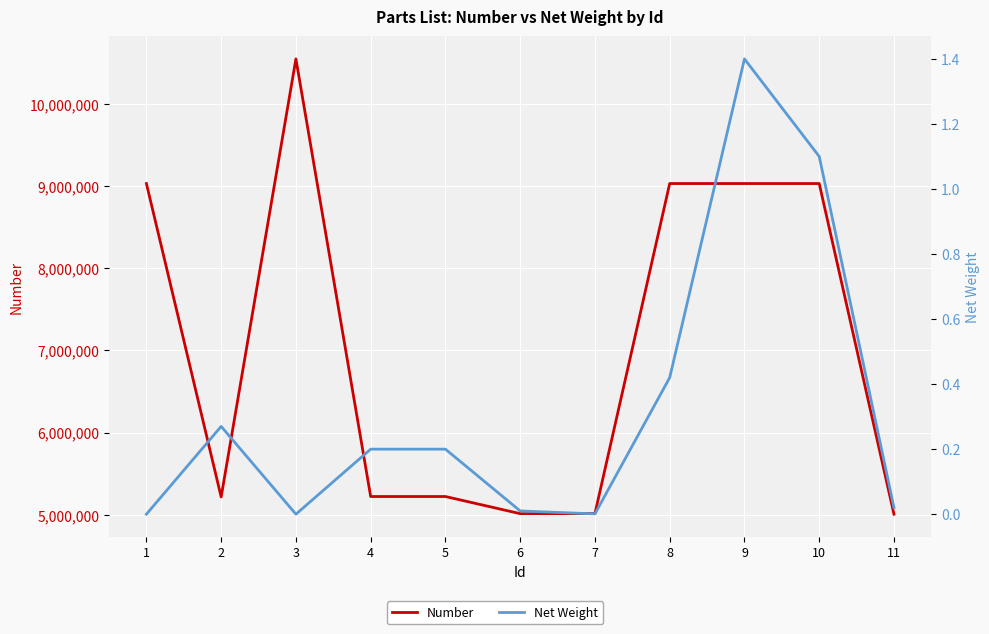

In Net Weight, how many points are lower than both neighbors (excluding endpoints)?

2